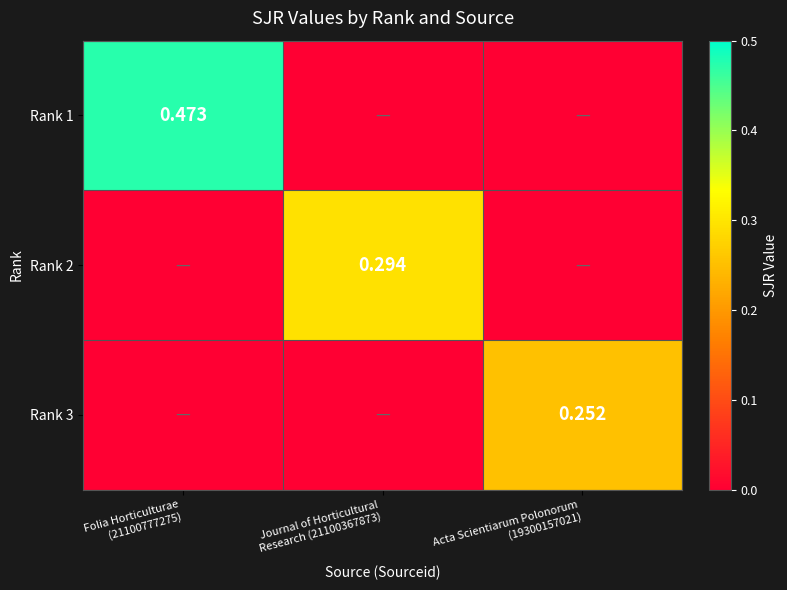

Which series changed the most between Folia Horticulturae (21100777275) and Journal of Horticultural Research (21100367873)?

Rank 1